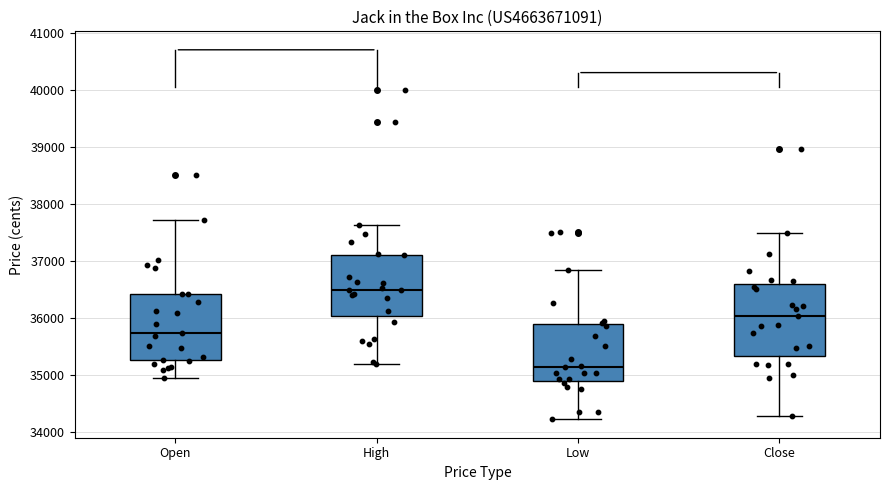

Reading left to right, transcribe this box plot: for each box, give where its median line is, the range the box spans, and where its two whiskers end, as read against the y-axis. The values are not printed on the chart, so give them approximately, as read against the axis.

Open: median 35700, box 35300 to 36400, whiskers 34900 to 37700
High: median 36500, box 36000 to 37100, whiskers 35200 to 37600
Low: median 35100, box 34900 to 35900, whiskers 34200 to 36800
Close: median 36000, box 35300 to 36600, whiskers 34300 to 37500